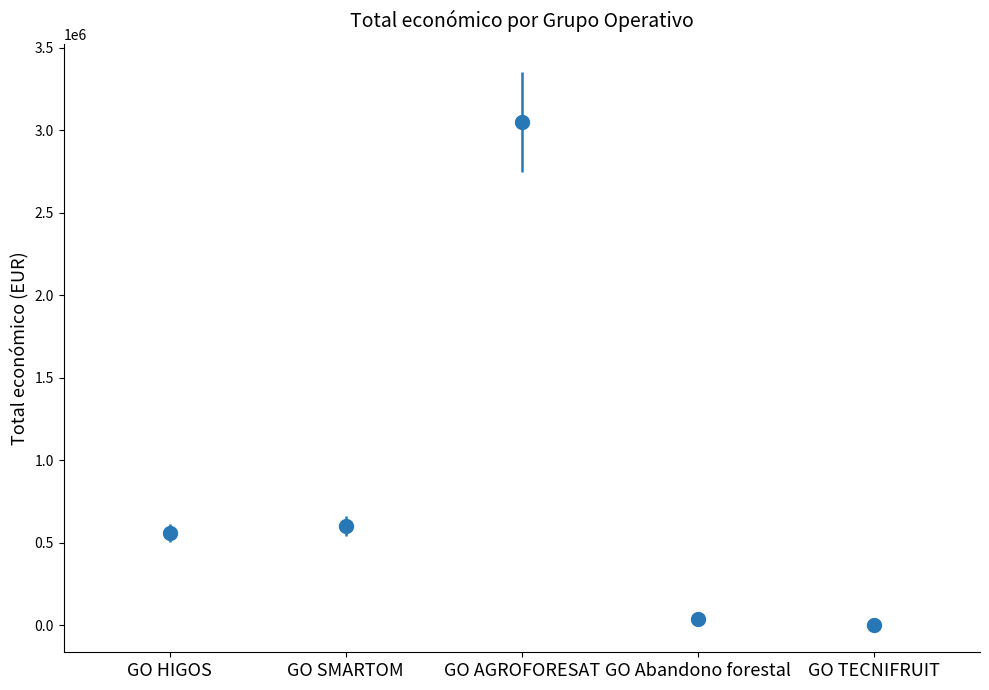

What is the average value?

851504